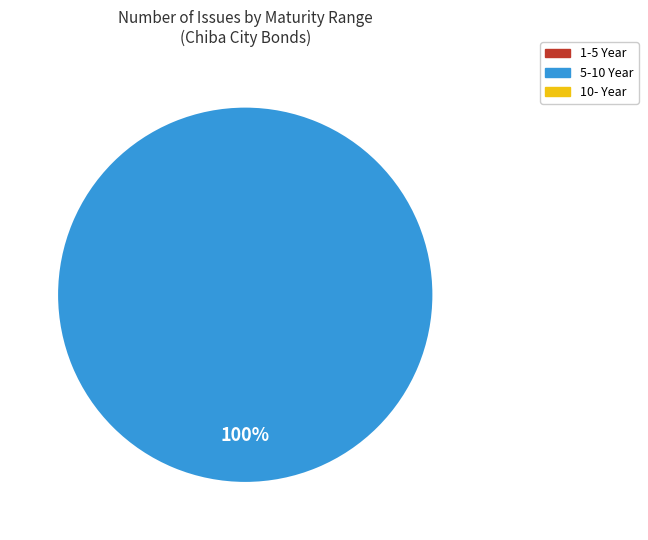

Does any single category account for the majority?

Yes